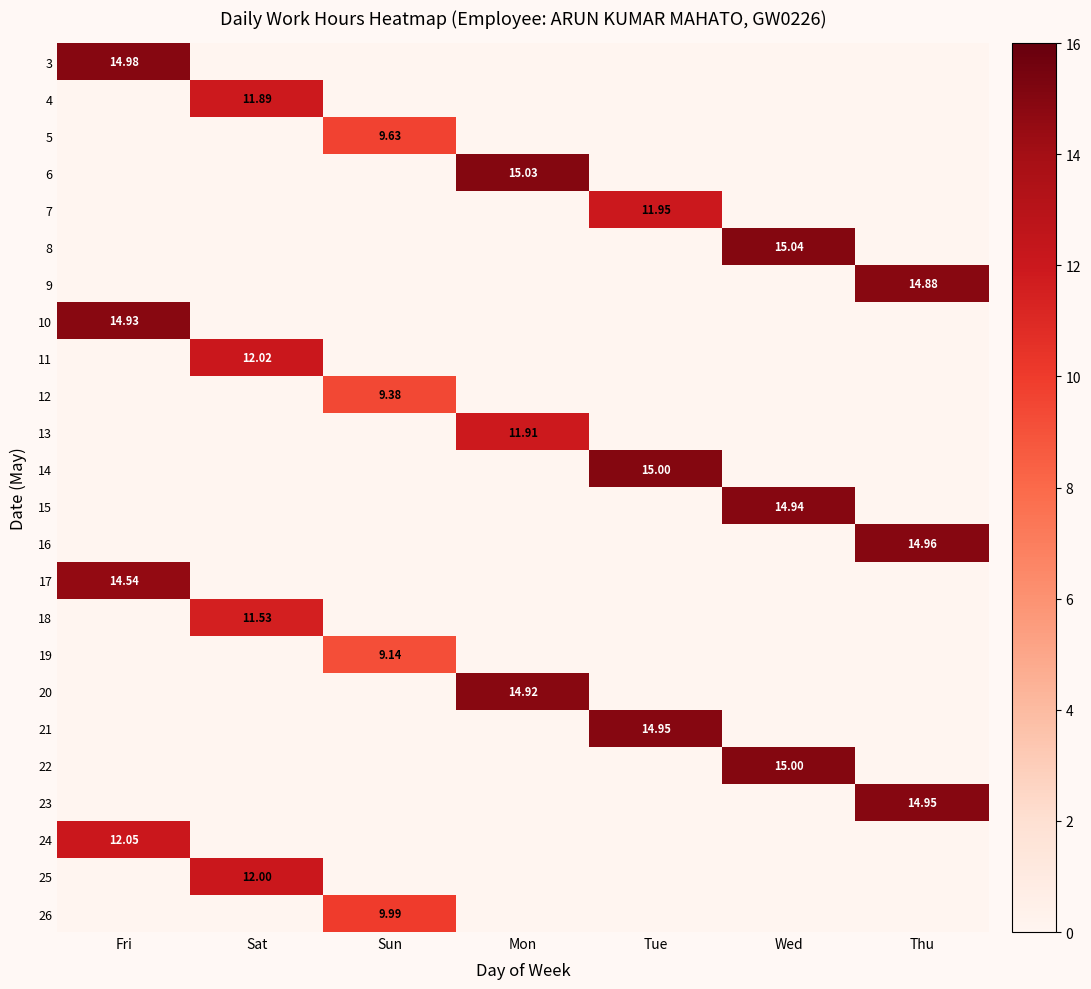

Is the value of 26 at Fri greater than the value of 13 at Wed?

No